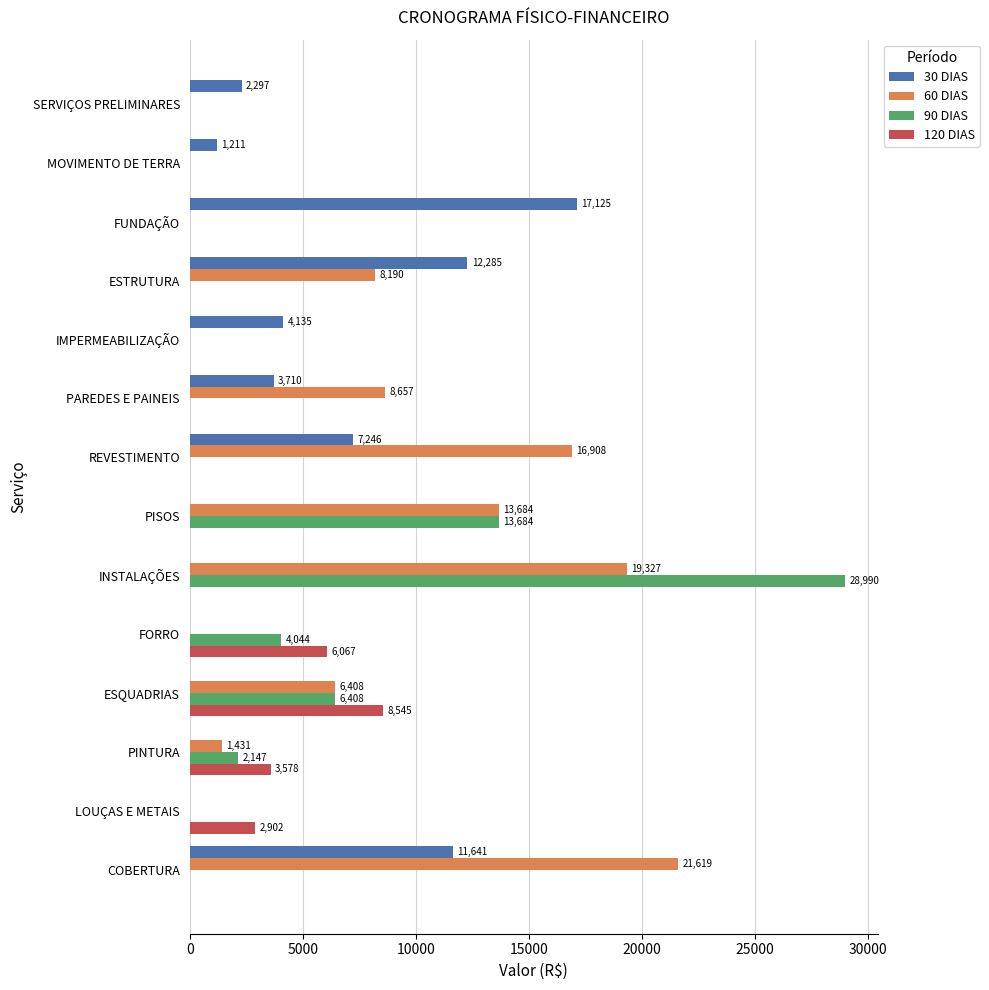

At which category does the chart reach its peak across all series?

INSTALAÇÕES